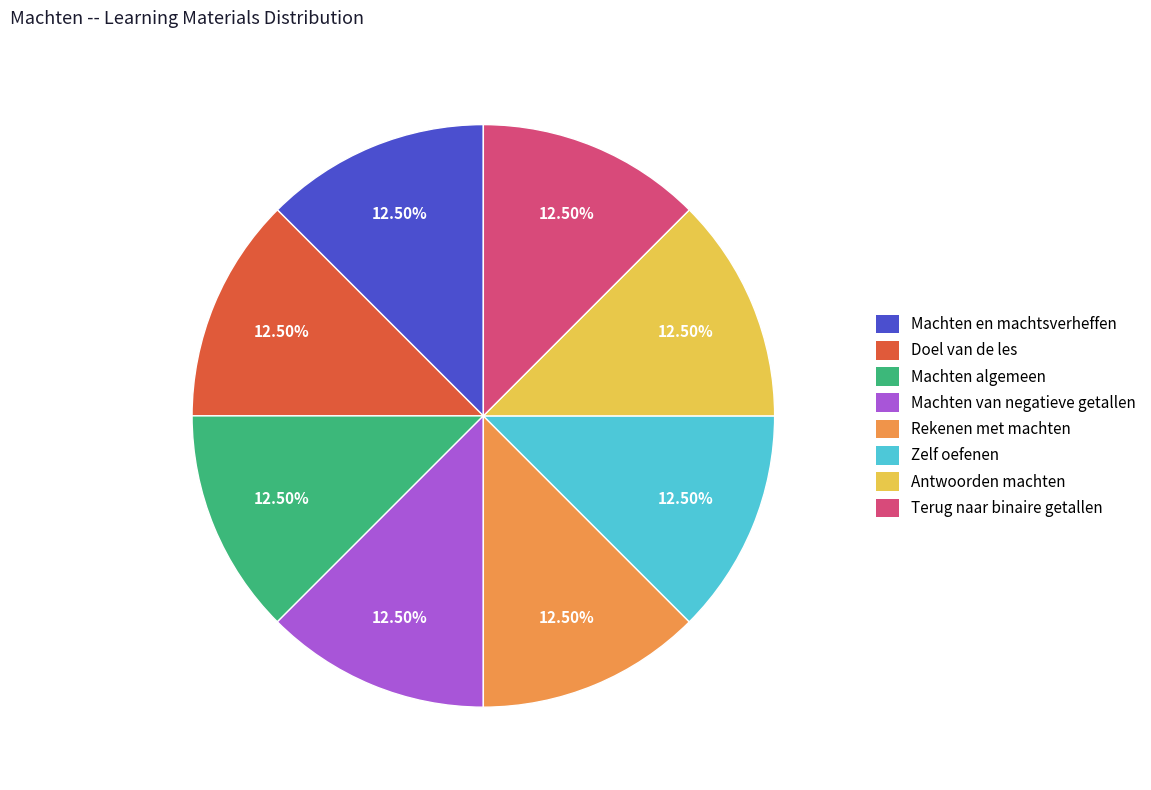

Does Machten van negatieve getallen represent more than half of the total?

No